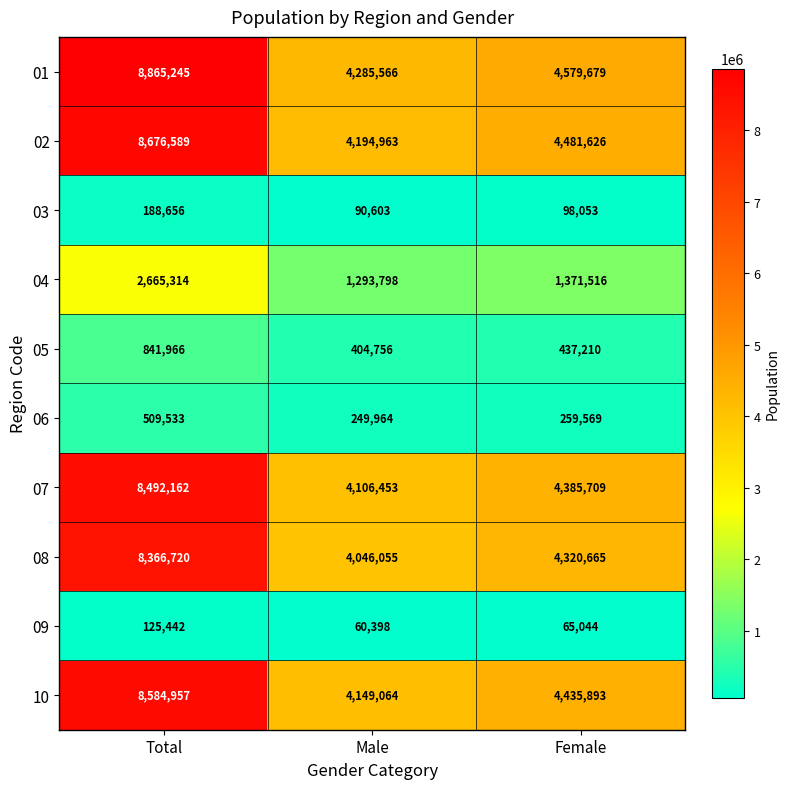

What is the difference between the highest and lowest values at Total?

8739803